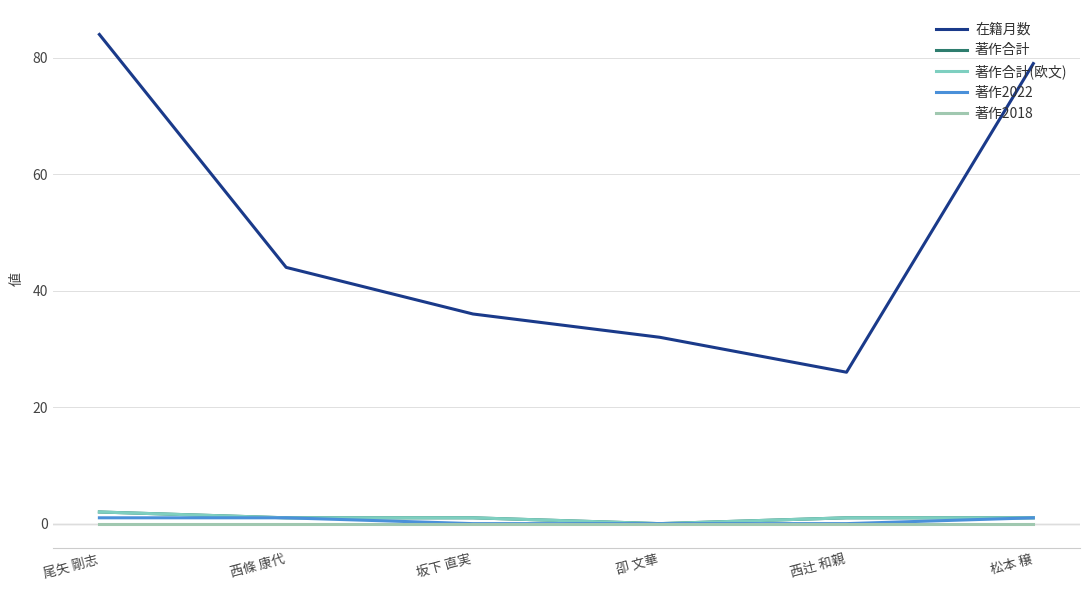

Reading right to left, transcribe all the data shown in this chart.

在籍月数: 松本 穣=79	西辻 和親=26	卲 文華=32	坂下 直実=36	西條 康代=44	尾矢 剛志=84
著作合計: 松本 穣=1	西辻 和親=1	卲 文華=0	坂下 直実=1	西條 康代=1	尾矢 剛志=2
著作合計(欧文): 松本 穣=1	西辻 和親=1	卲 文華=0	坂下 直実=1	西條 康代=1	尾矢 剛志=2
著作2022: 松本 穣=1	西辻 和親=0	卲 文華=0	坂下 直実=0	西條 康代=1	尾矢 剛志=1
著作2018: 松本 穣=0	西辻 和親=0	卲 文華=0	坂下 直実=0	西條 康代=0	尾矢 剛志=0